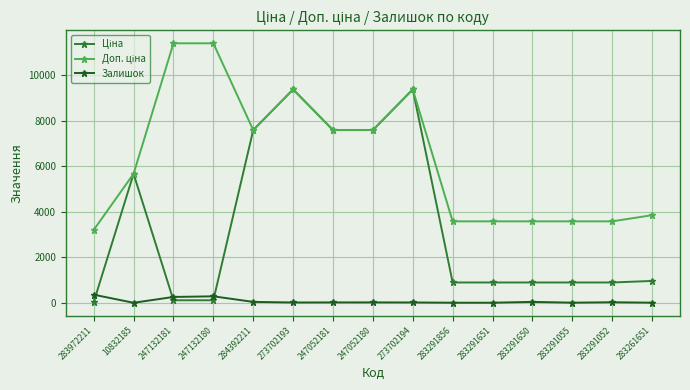

Is it true that Залишок equals 360.0 at 283972211?

True